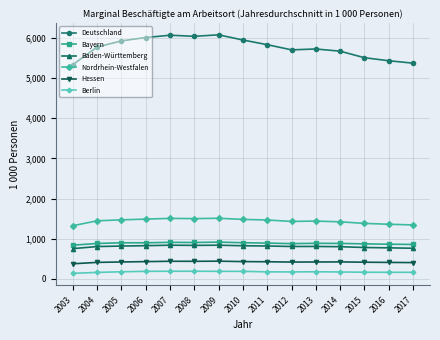

Where is the first local minimum for Deutschland?

2008